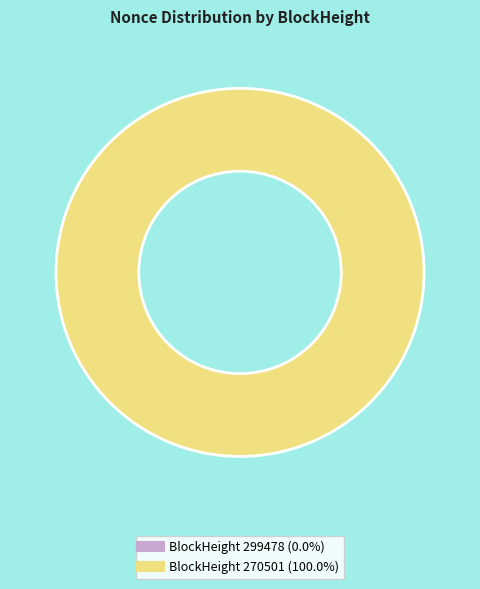

What is the majority slice?

270501